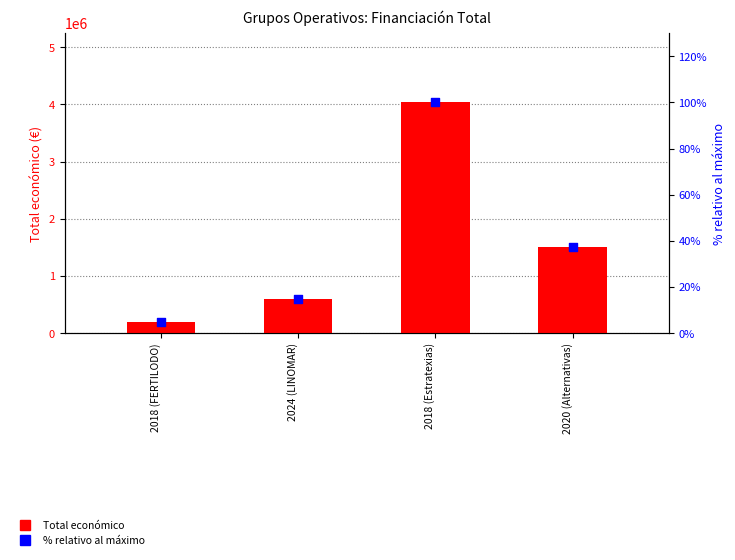

At which category is the sum across all series the highest?

2018 (Estratexias)